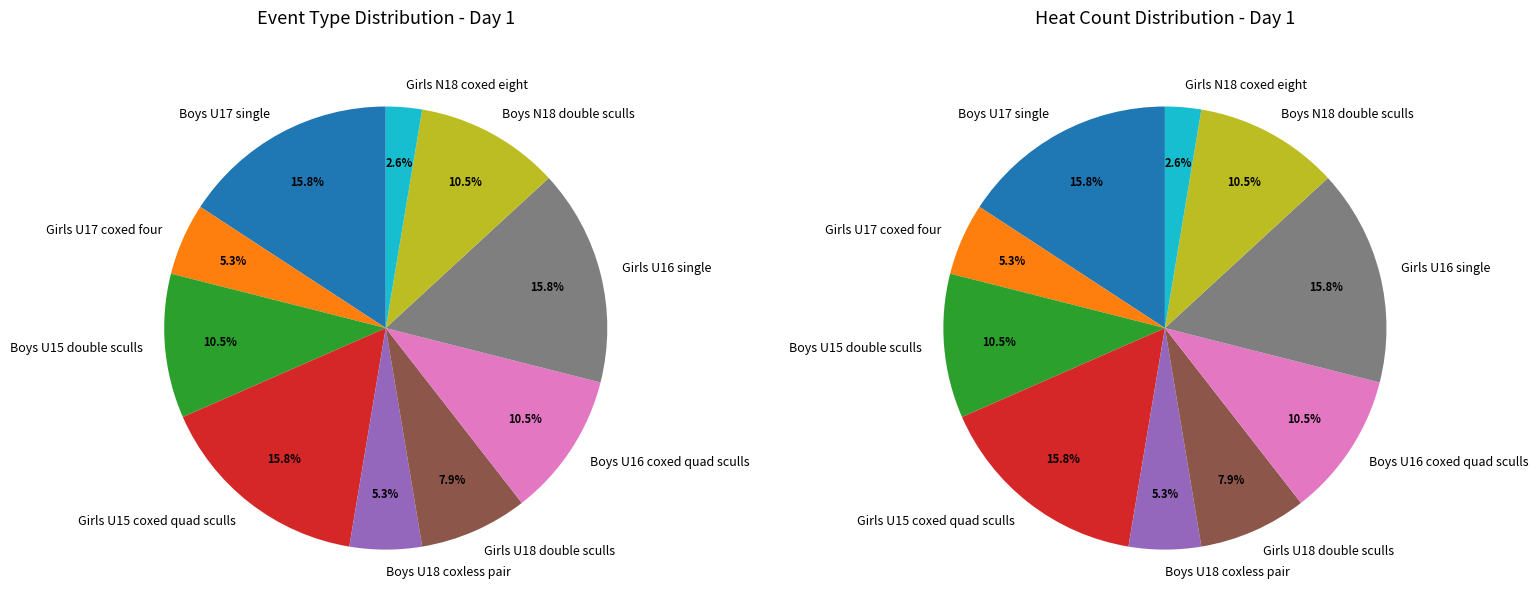

What percentage do Girls U16 single and Boys U16 coxed quad sculls together represent?

26.3%